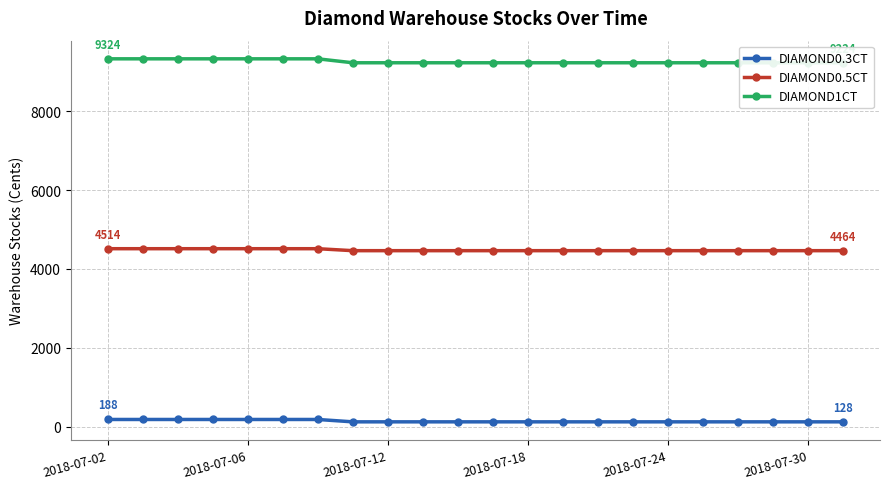

Does the chart have visible grid lines?

Yes